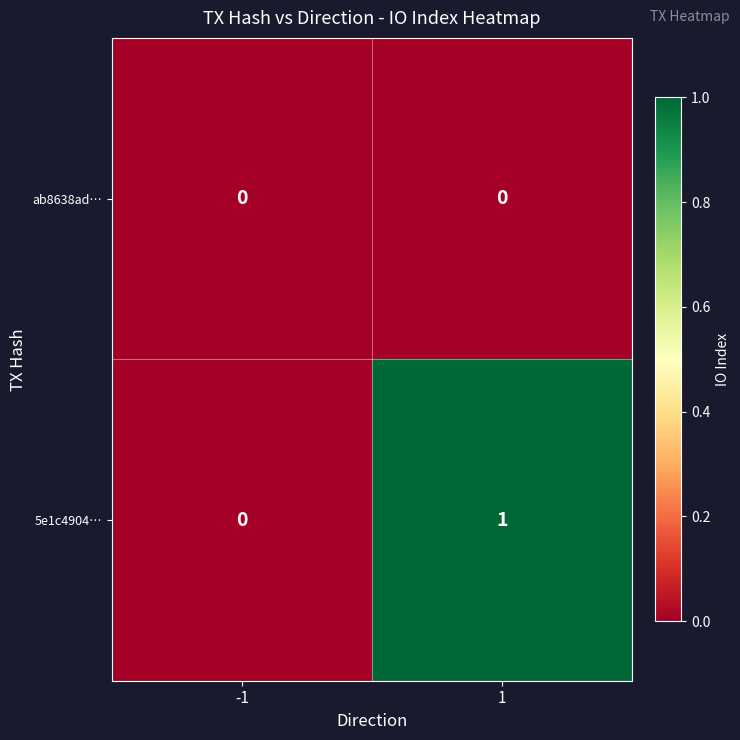

Reading right to left, extract all data points from this chart.

ab8638ad…: 1=0	-1=0
5e1c4904…: 1=1	-1=0